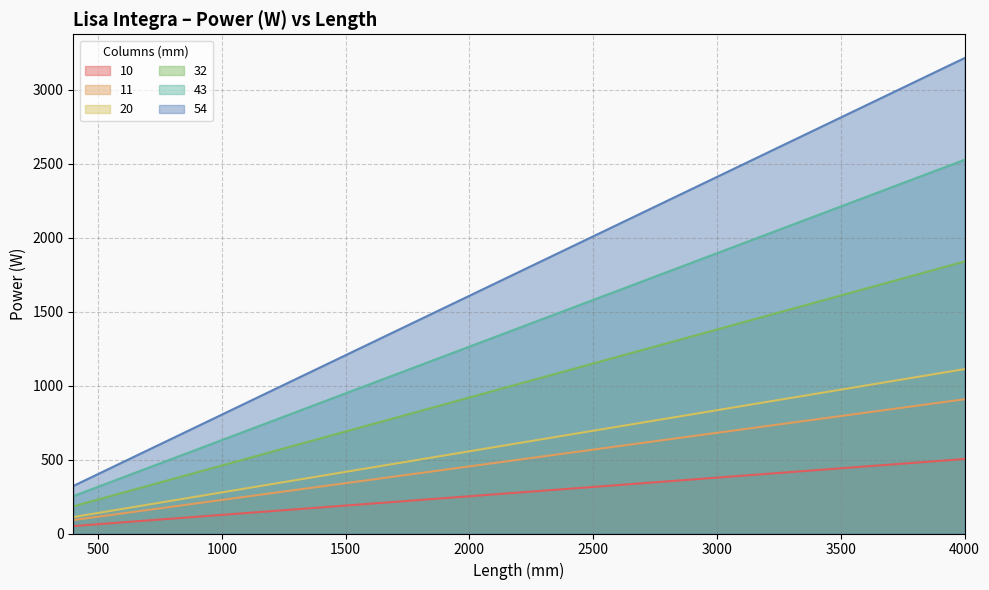

What is the value of the 20 point at the 10th from the left?

163.8